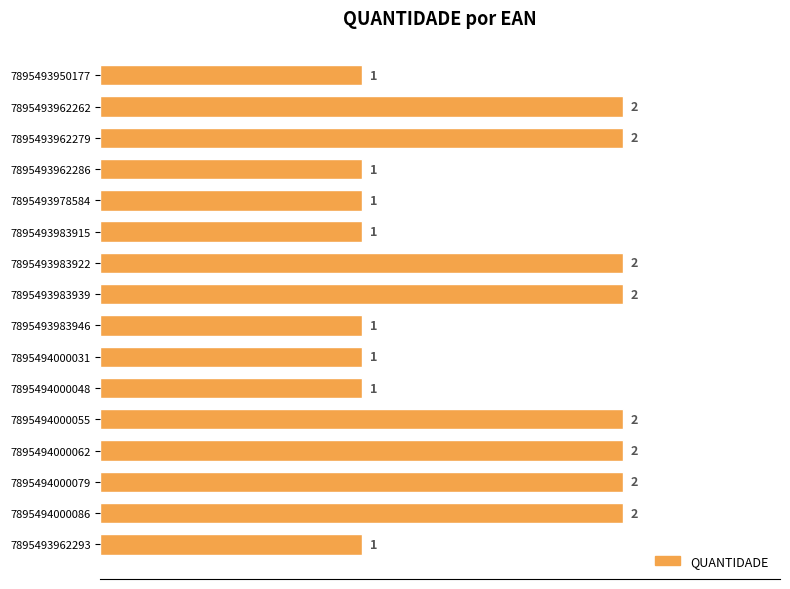

What is the ratio of the value at 7895493983946 to the value at 7895494000055?

0.5